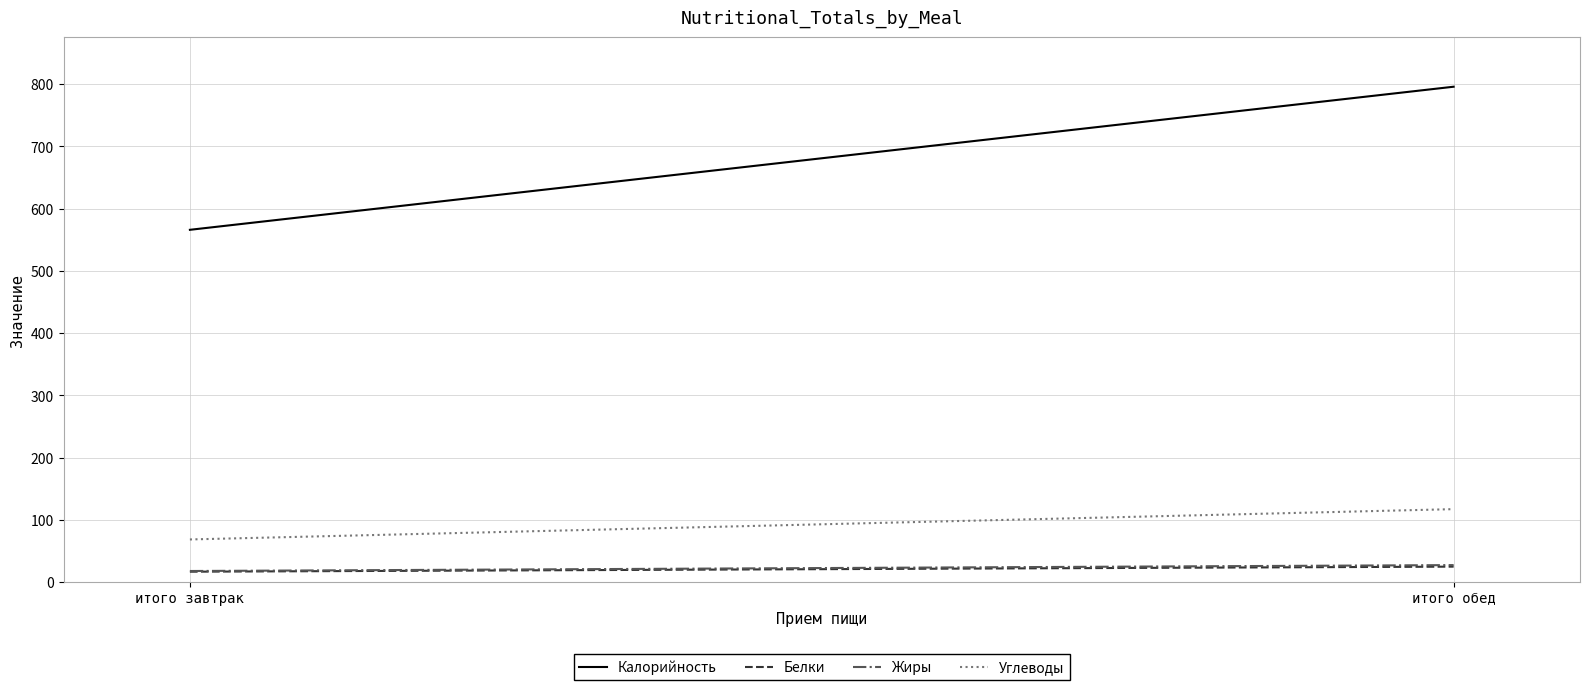

Which series has the largest total across all categories?

Калорийность